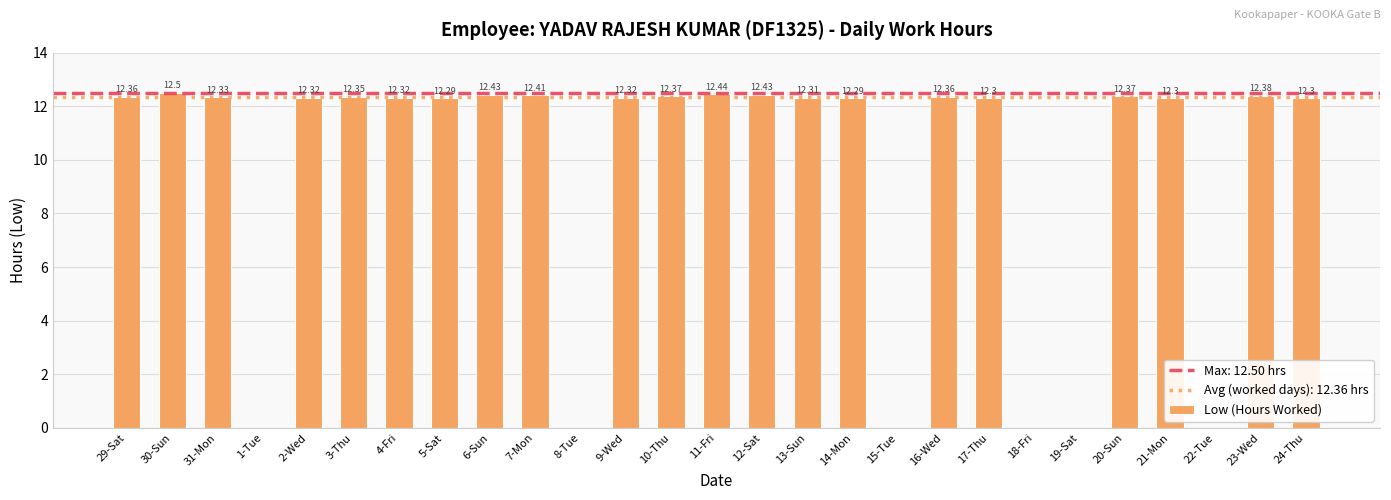

Approximately how many times larger is the value at 24-Thu compared to 13-Sun?

1.0